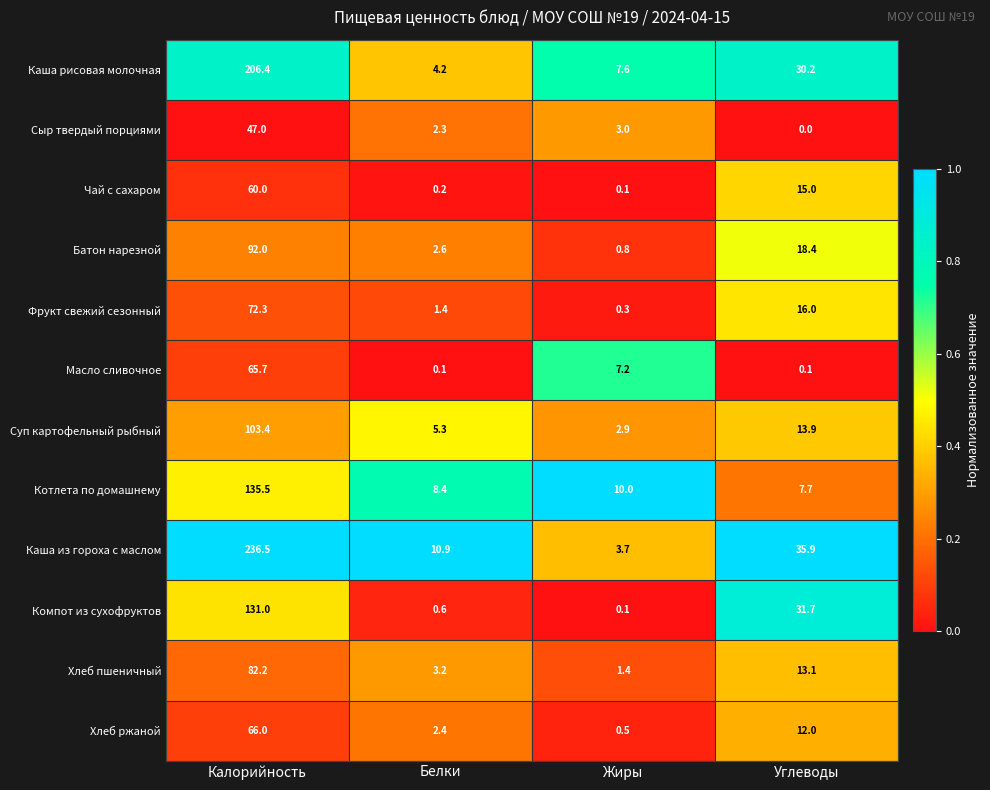

At which label is Каша рисовая молочная closest to 105?

Углеводы